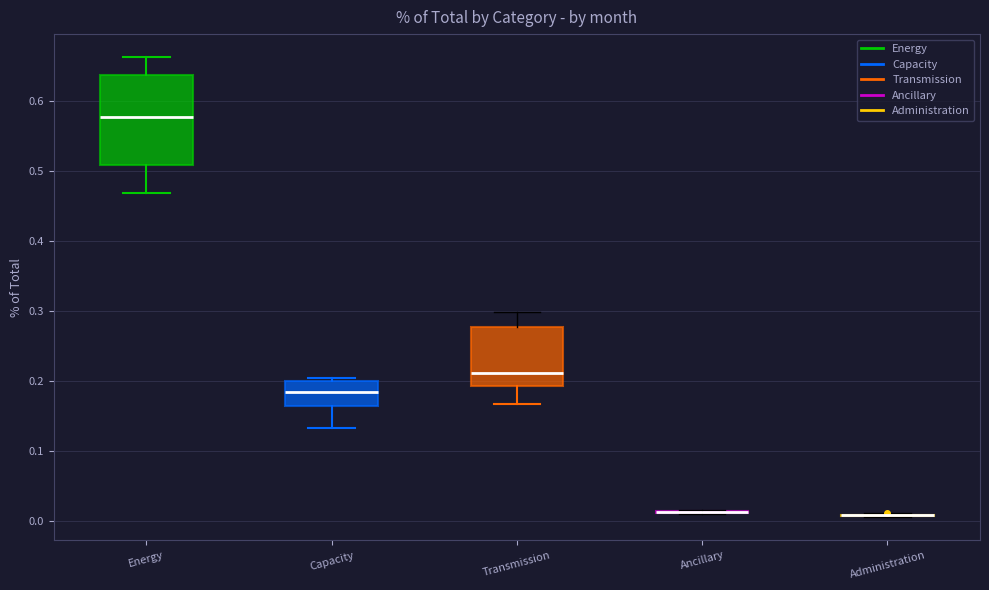

Comparing the boxes themselves (not the whiskers), which one is the tallest?

Energy